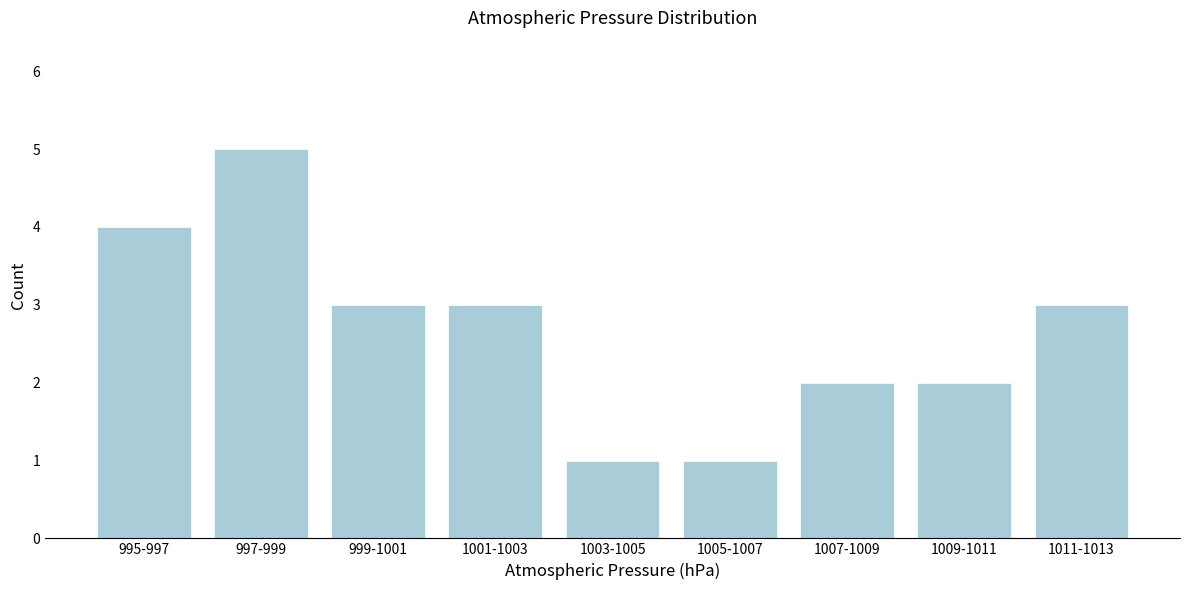

Reading left to right, extract all data points from this chart.

4	5	3	3	1	1	2	2	3